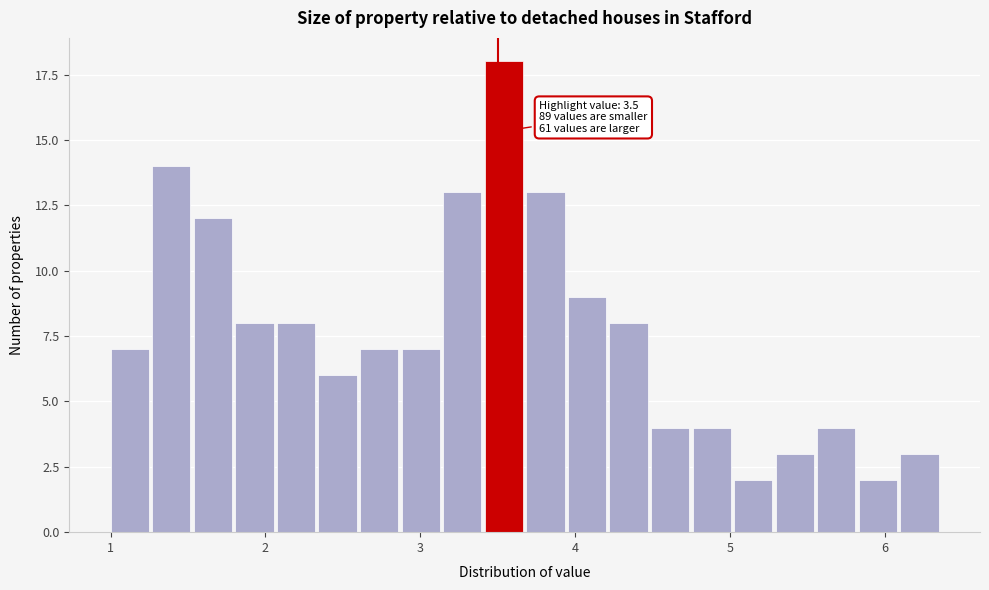

Around what value on the x-axis is the tallest bar? Give the approximate position of its centre, as read against the axis.

3.5